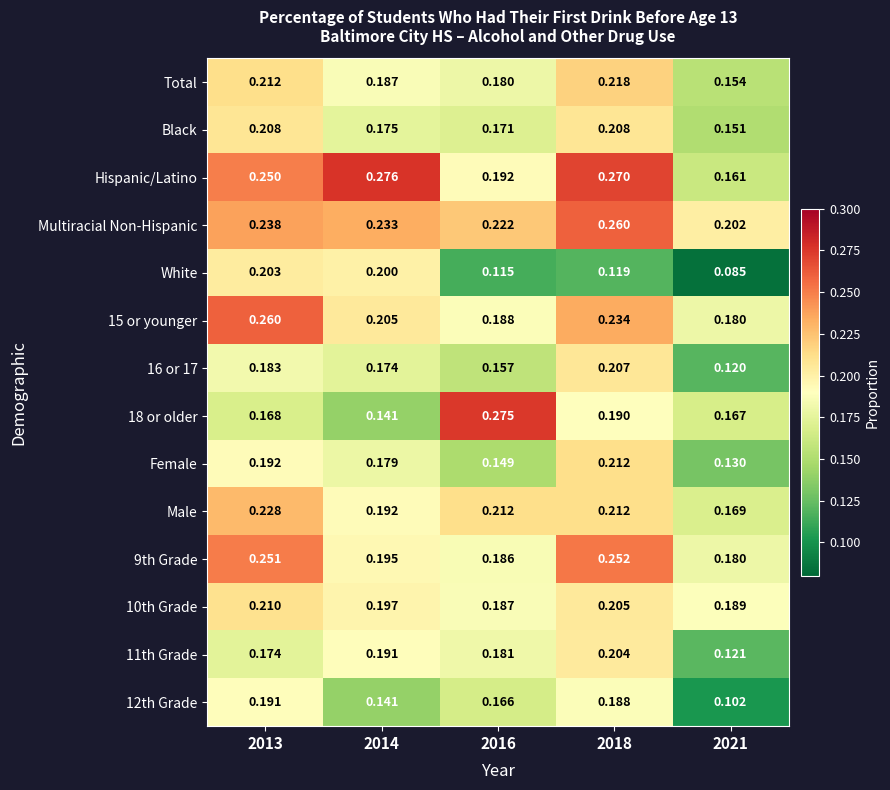

Which series has the largest total across all categories?

Multiracial Non-Hispanic